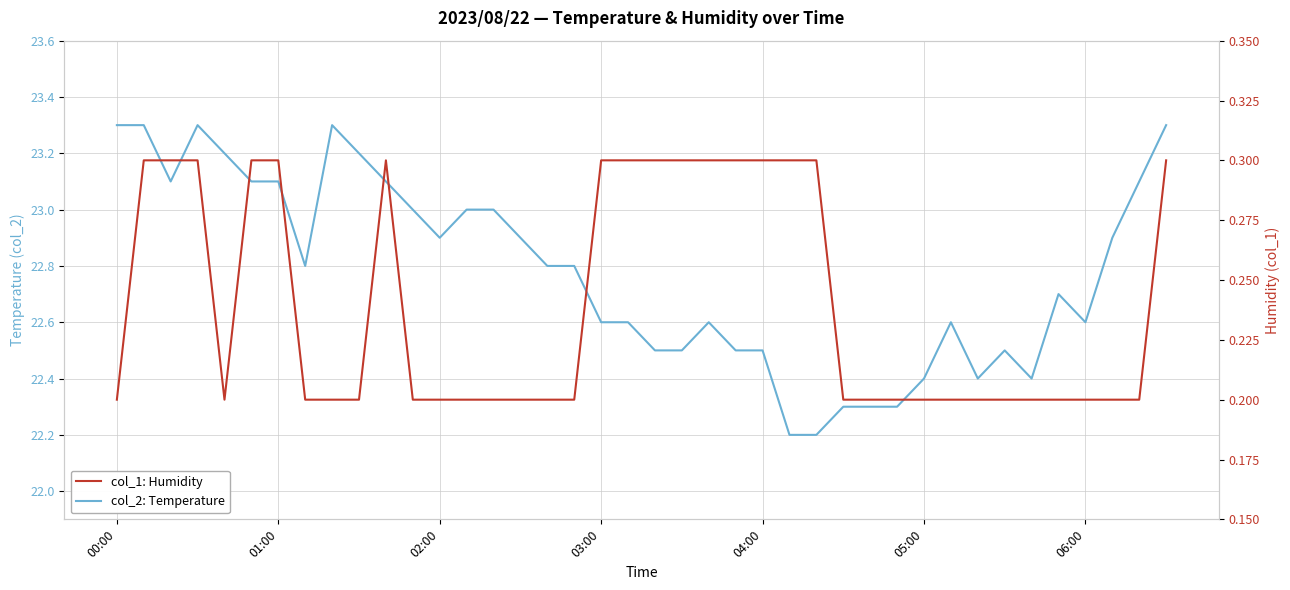

What is the minimum value shown in the chart?

0.2